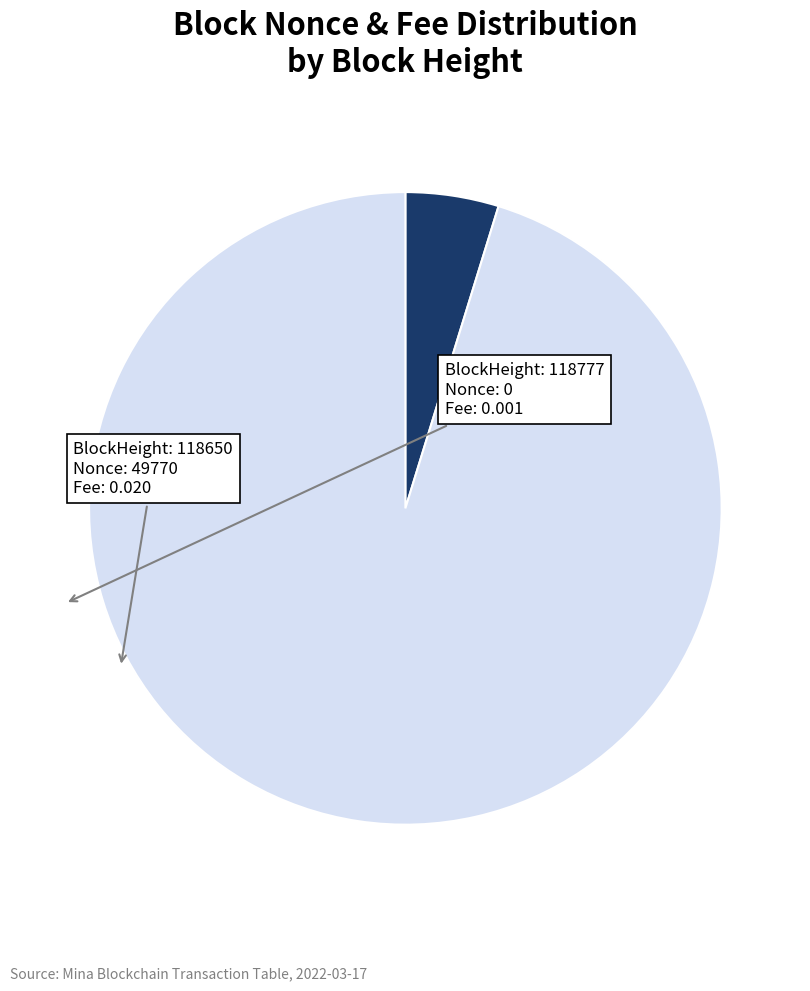

Does any single category account for the majority?

Yes